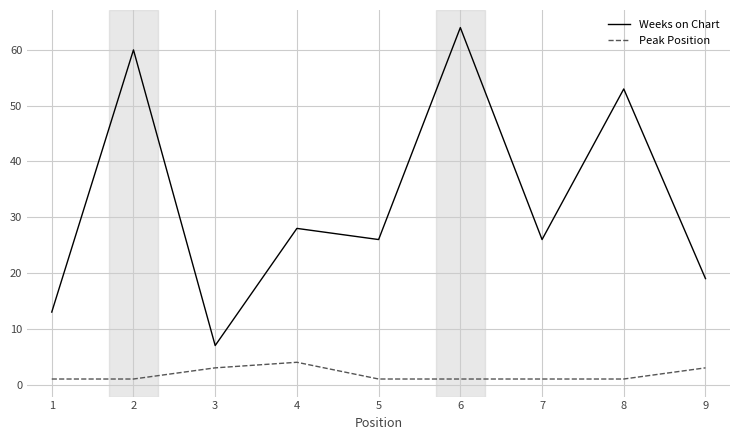

What is the minimum value shown in the chart?

1